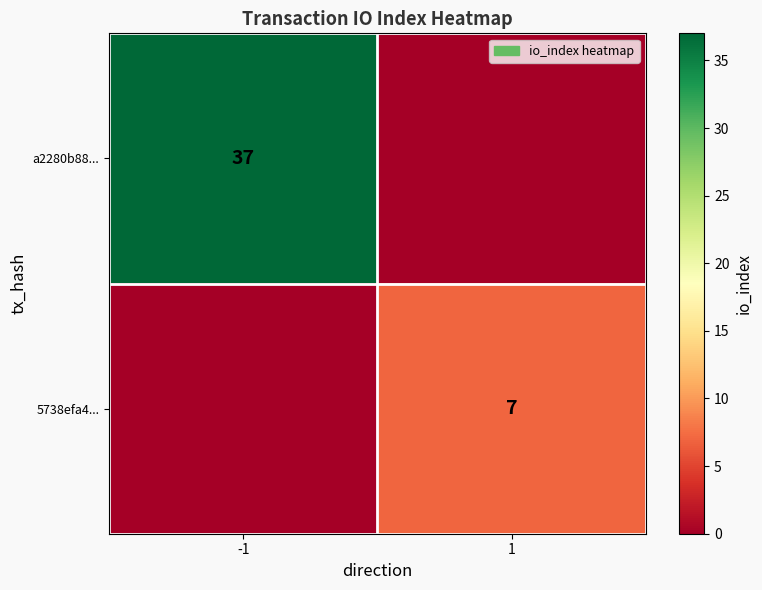

True or false: 5738efa4... has a value of 7 at 1.

True